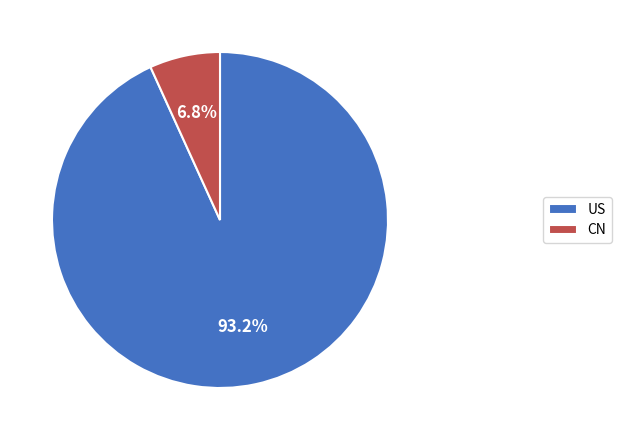

Count the number of slices in the pie.

2